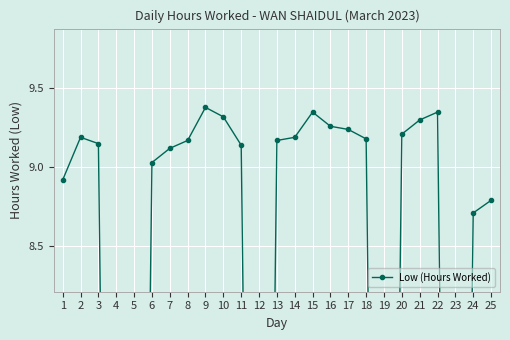

What is the average value?

7.3